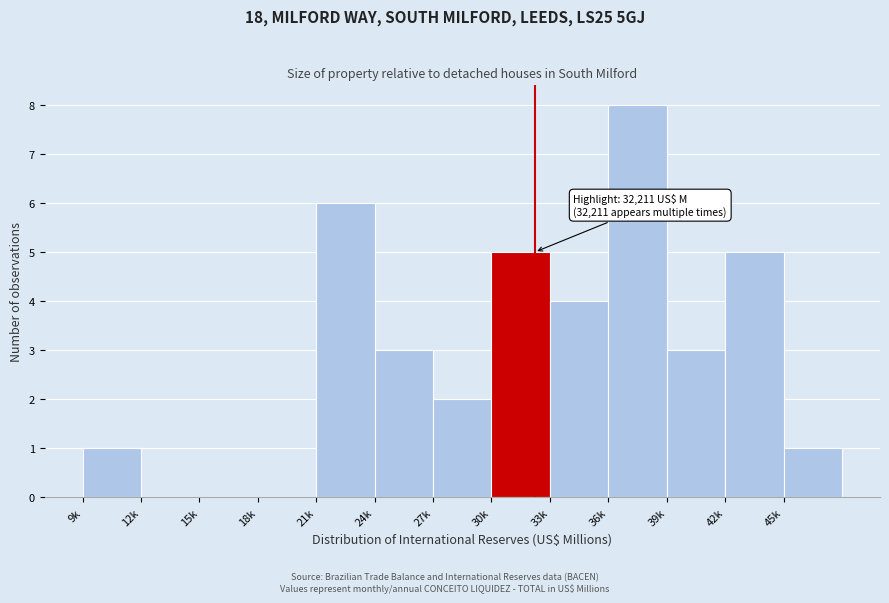

Reading left to right, what are all the values shown in this chart?

9k=1	12k=0	15k=0	18k=0	21k=6	24k=3	27k=2	30k=5	33k=4	36k=8	39k=3	42k=5	45k=1